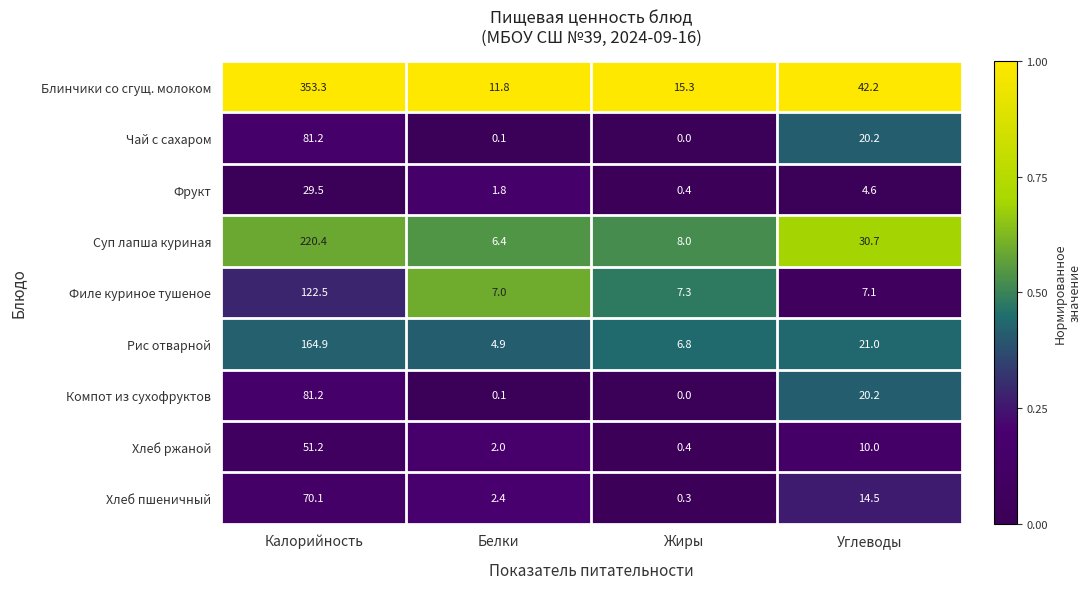

What is the total value across all series at Белки?

36.5